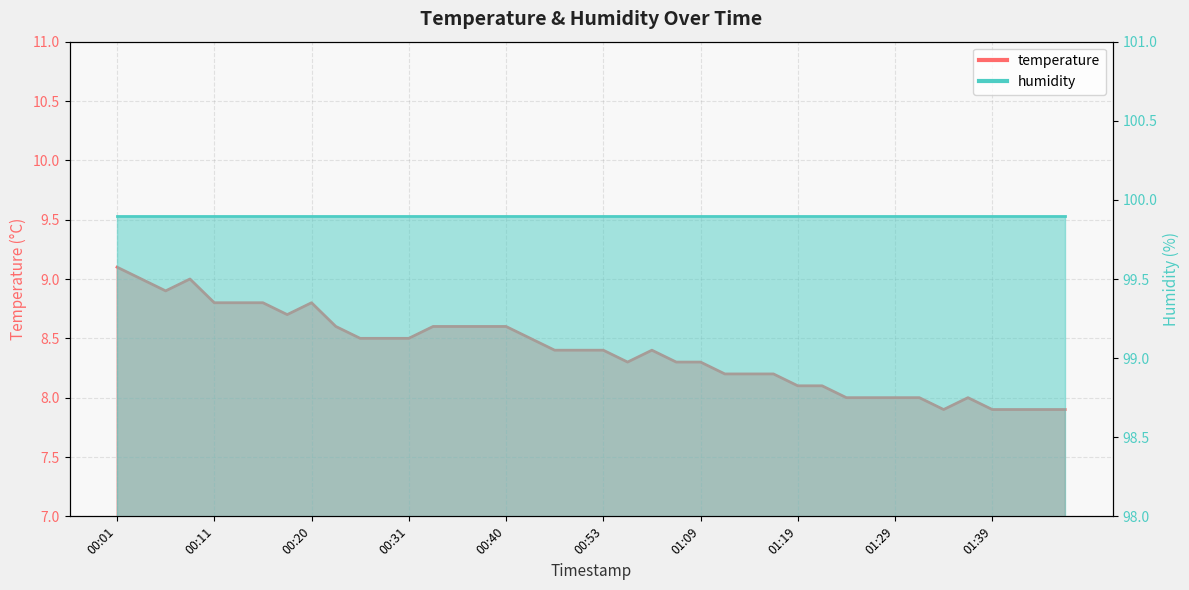

Rank the categories by value from highest to lowest.

00:01, 00:03, 00:08, 00:06, 00:11, 00:13, 00:16, 00:20, 00:18, 00:23, 00:33, 00:35, 00:38, 00:40, 00:26, 00:28, 00:31, 00:46, 00:48, 00:51, 00:53, 00:58, 00:56, 01:06, 01:09, 01:12, 01:14, 01:17, 01:19, 01:22, 01:25, 01:27, 01:29, 01:32, 01:37, 01:34, 01:39, 01:42, 01:44, 01:47